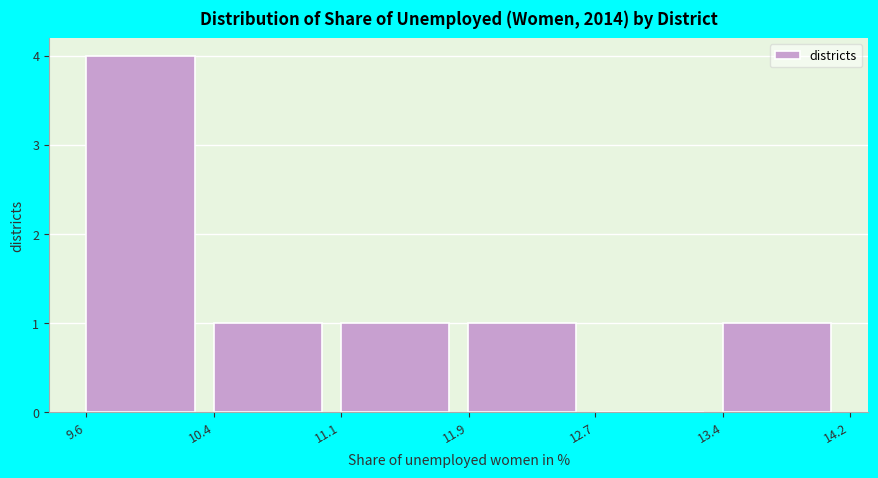

Reading right to left, transcribe all the data shown in this chart.

13.4=1	12.7=0	11.9=1	11.1=1	10.4=1	9.6=4